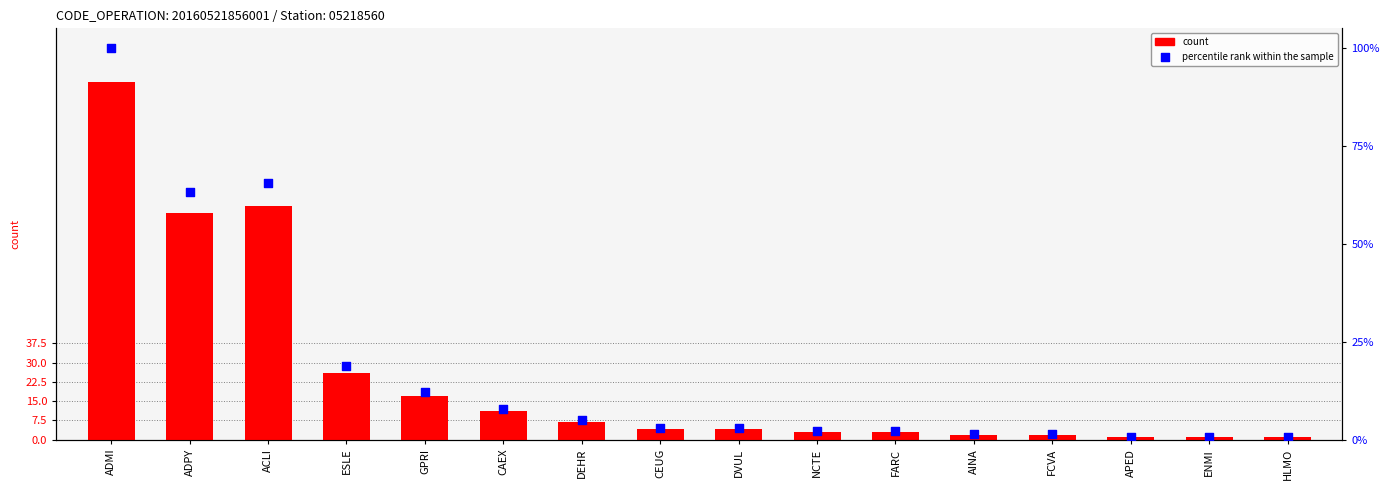

Which series has the largest total across all categories?

count